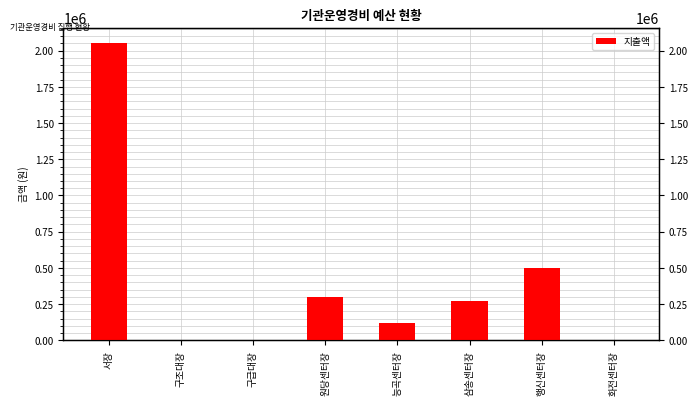

What is the label of the 8th bar from the right?

서장